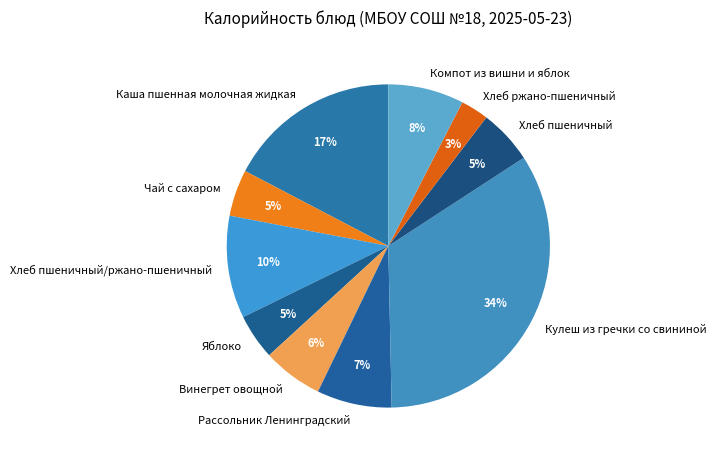

Count the number of slices in the pie.

10